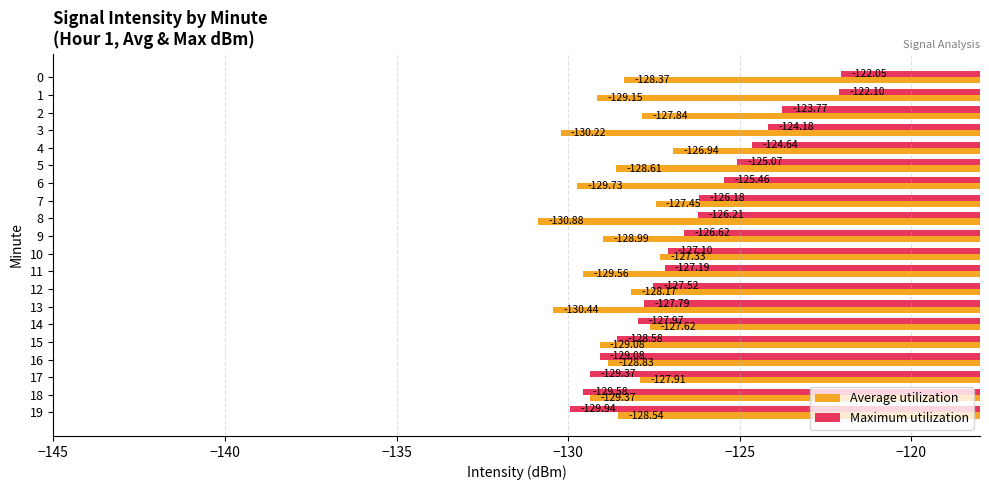

Rank the series at 13 from highest to lowest value.

Maximum utilization, Average utilization